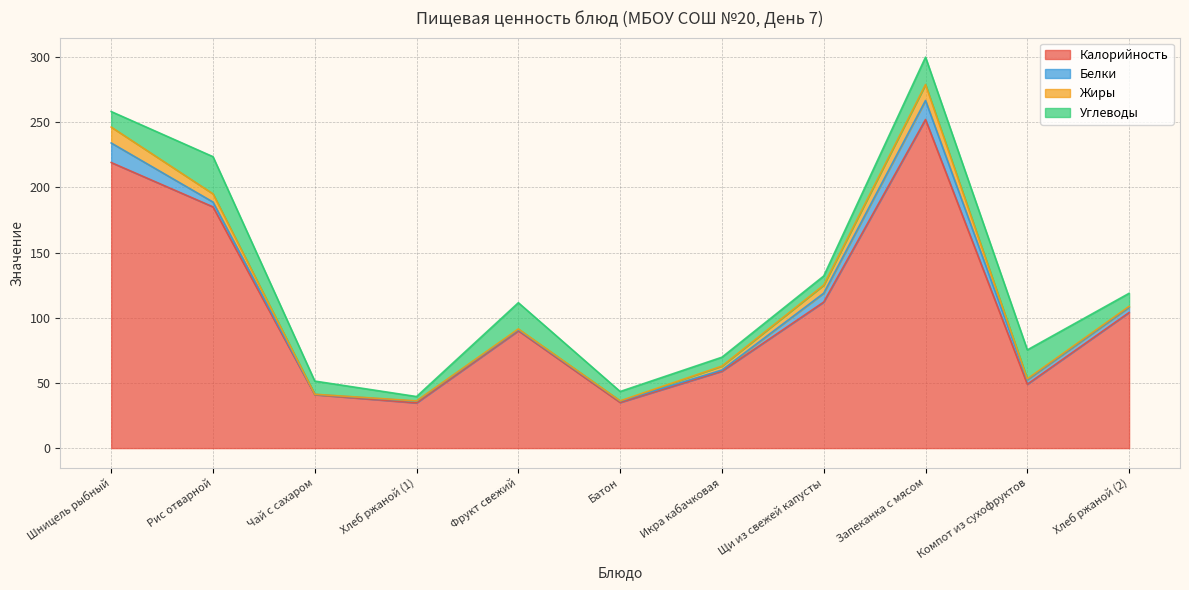

Where is Белки nearest to the value 7?

Щи из свежей капусты